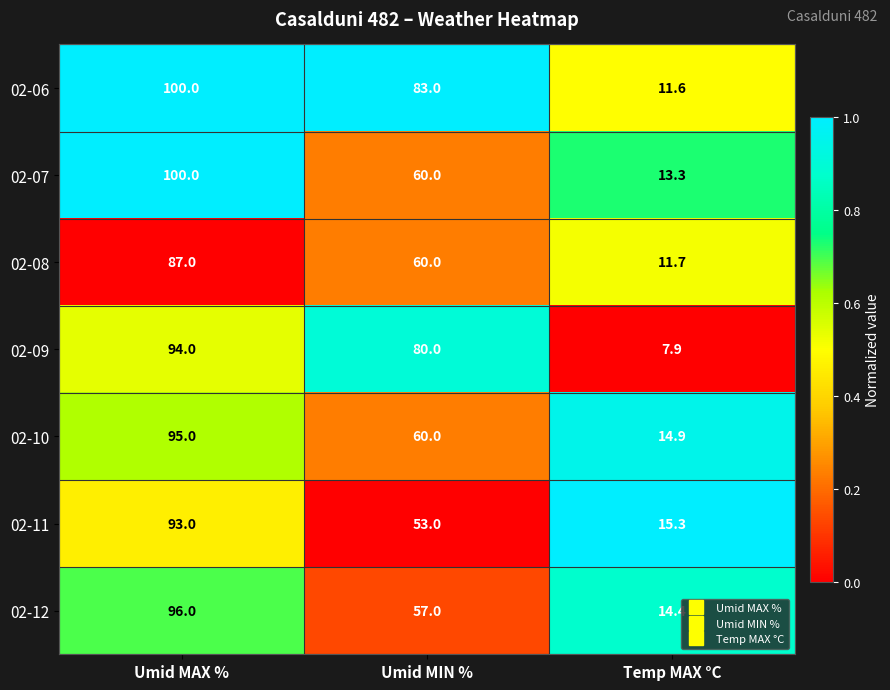

What is the total value across all series at Umid MIN %?

453.0